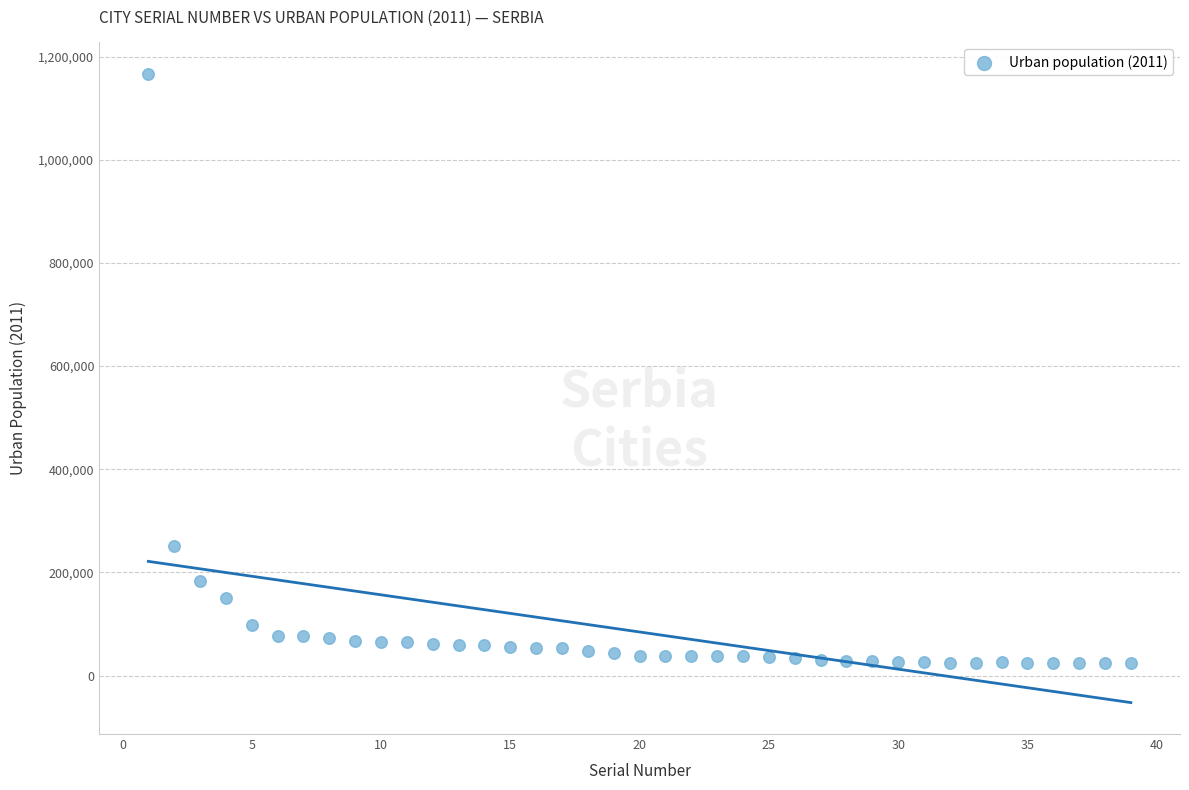

What Y value in the scatter plot is closest to 595182?

250439